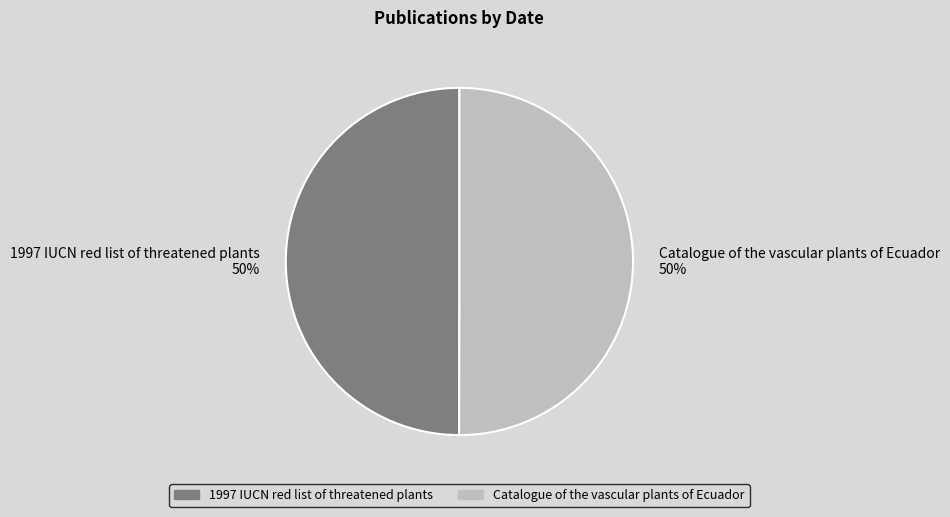

The Catalogue of the vascular plants of Ecuador slice represents 50% of the pie. True or false?

True